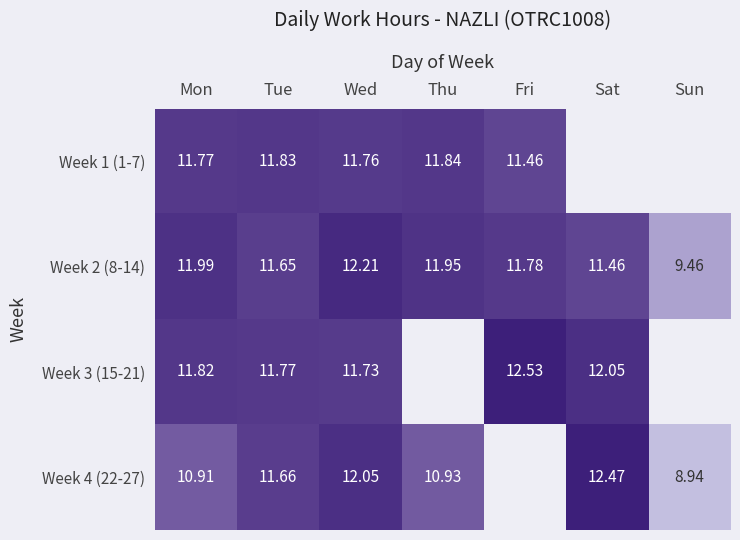

At which label does Week 2 (8-14) first exceed 11?

Mon